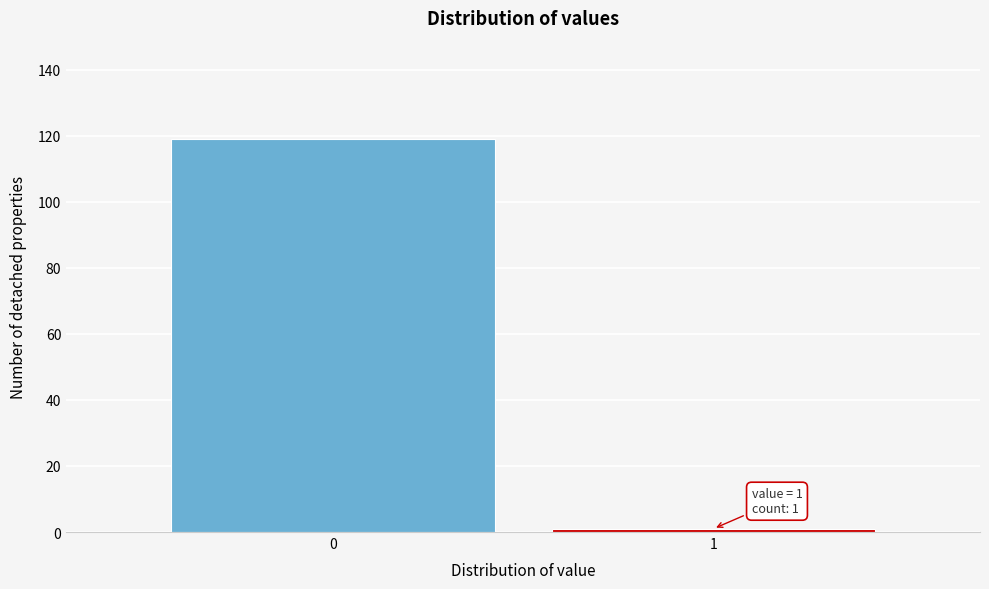

Reading left to right, list all the values displayed in this chart.

119	1